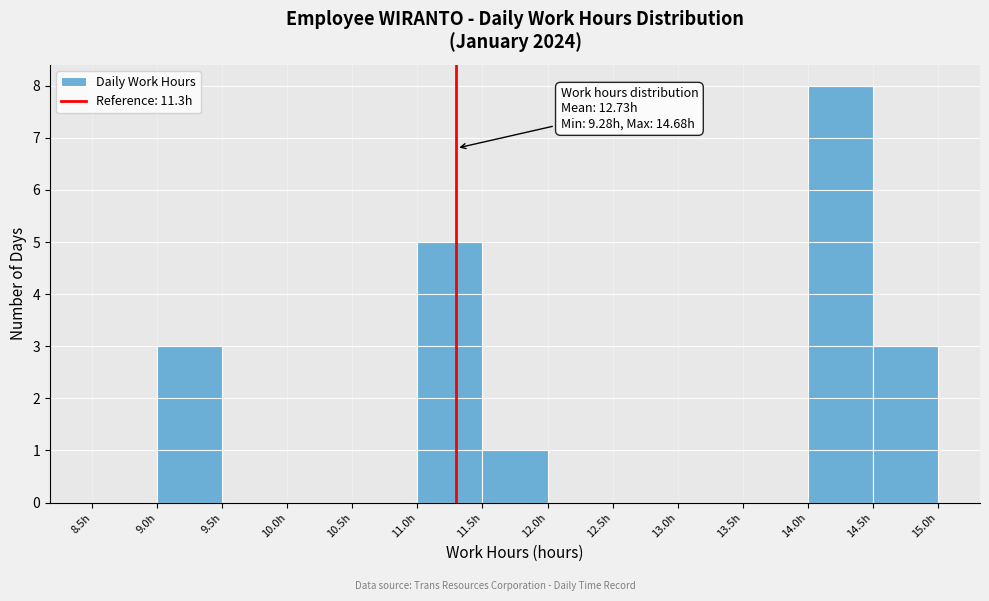

Which range on the x-axis has the tallest bar?

14.0 to 14.5